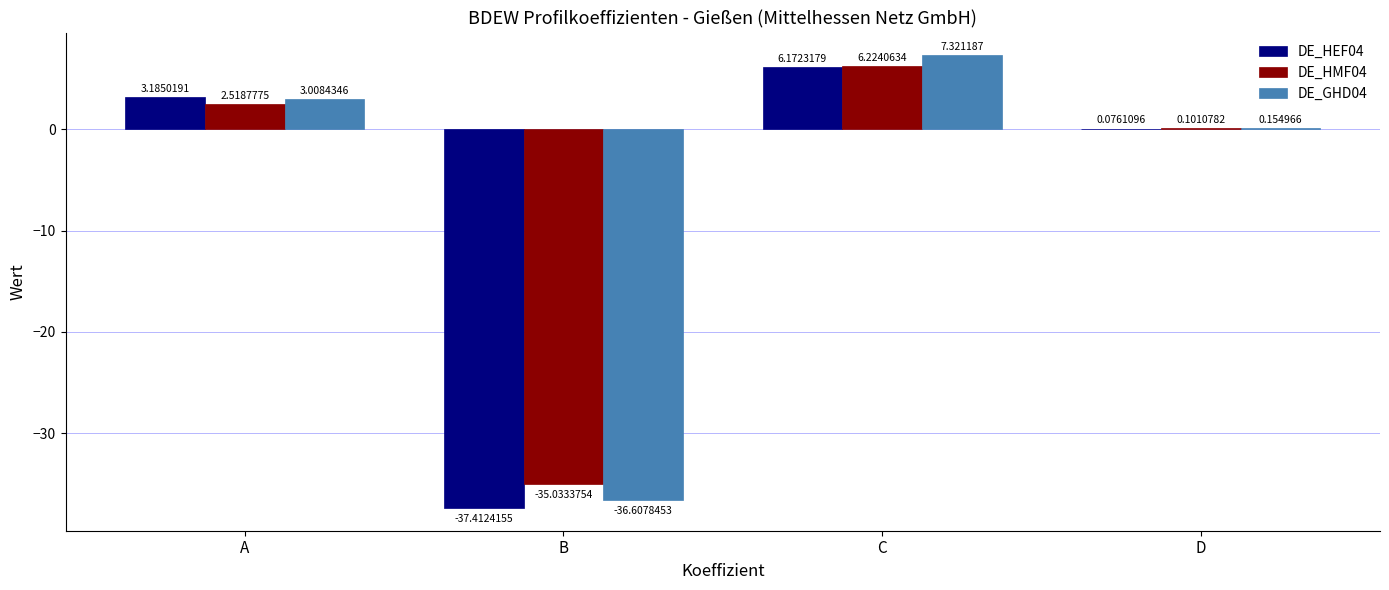

Which series has the widest spread of values?

DE_GHD04